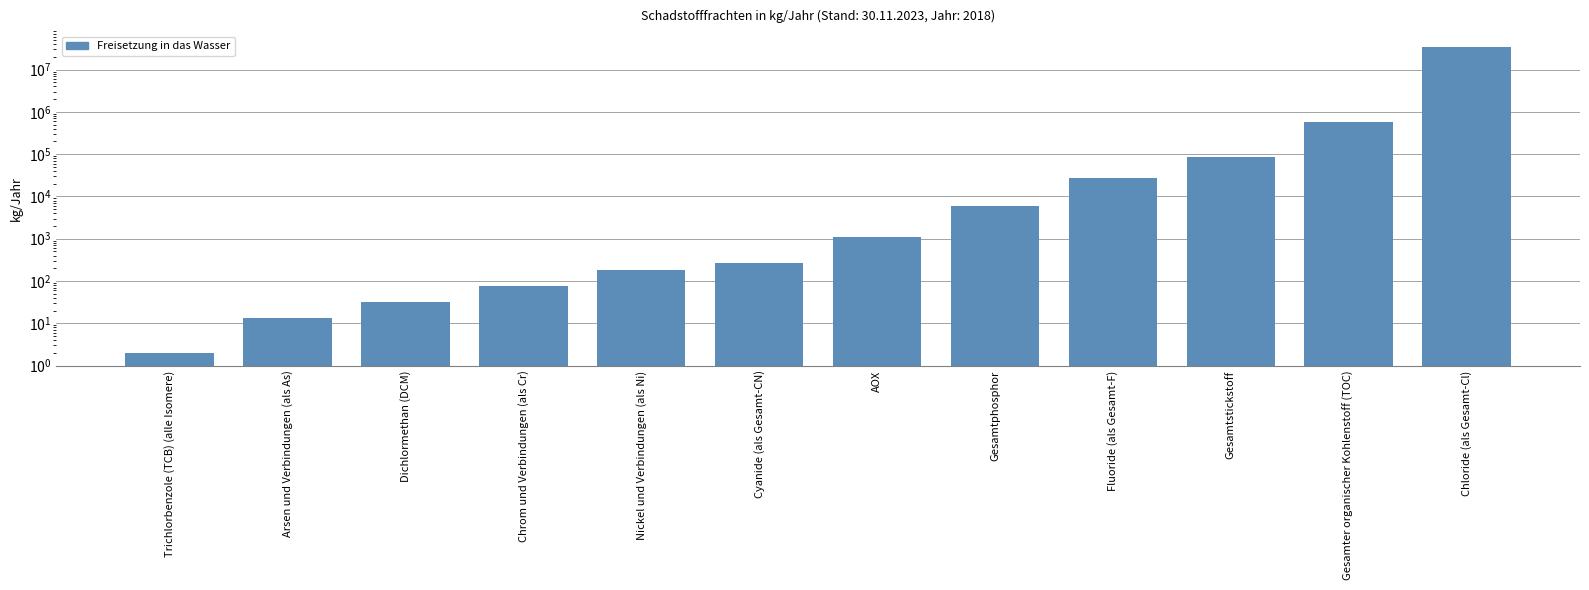

Is it true that the value at Dichlormethan (DCM) is 32?

True